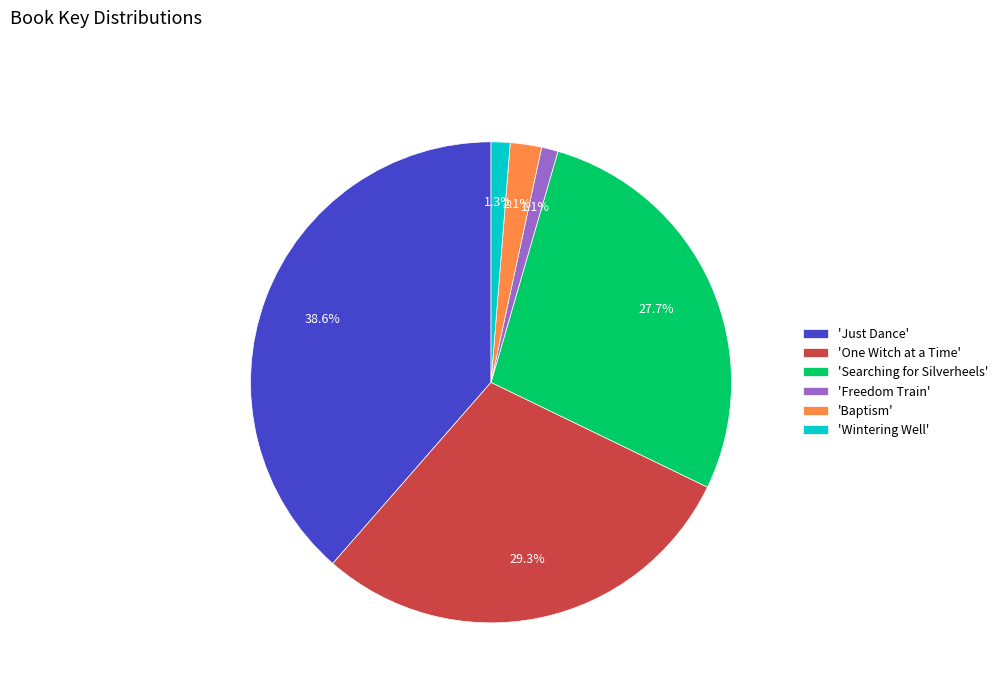

Which has a higher value, 'Freedom Train' or 'Just Dance'?

'Just Dance'